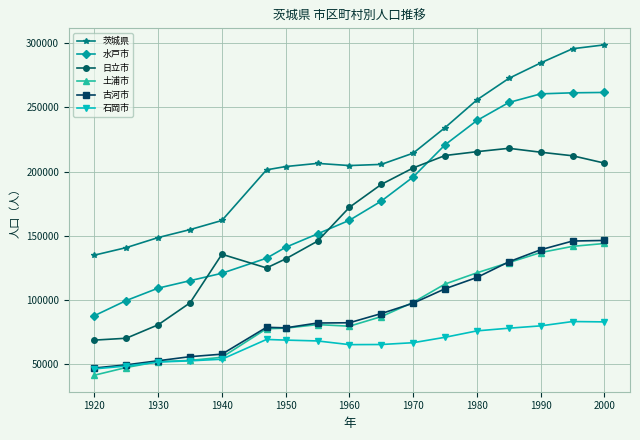

At how many categories does at least one series exceed 282157?

3